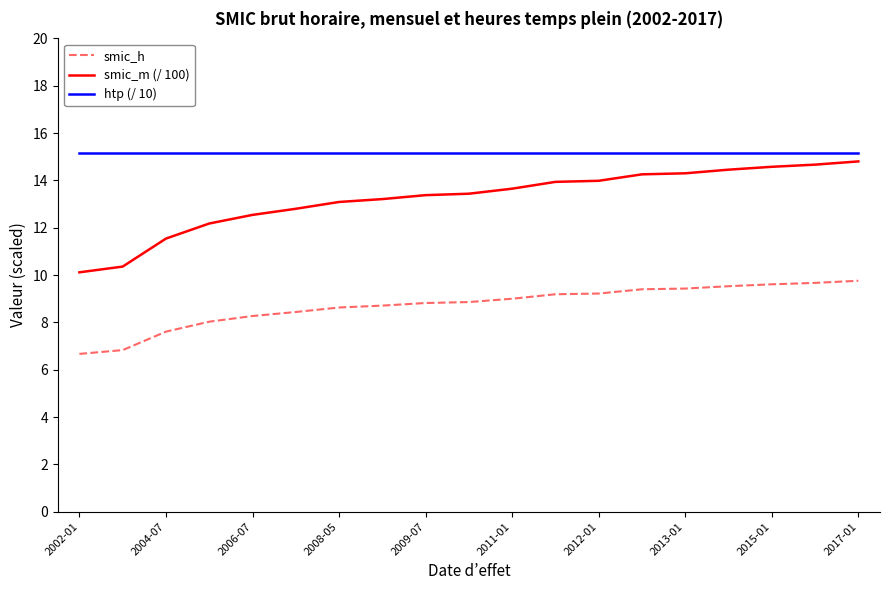

True or false: htp (/ 10) and smic_m (/ 100) cross at least once.

False